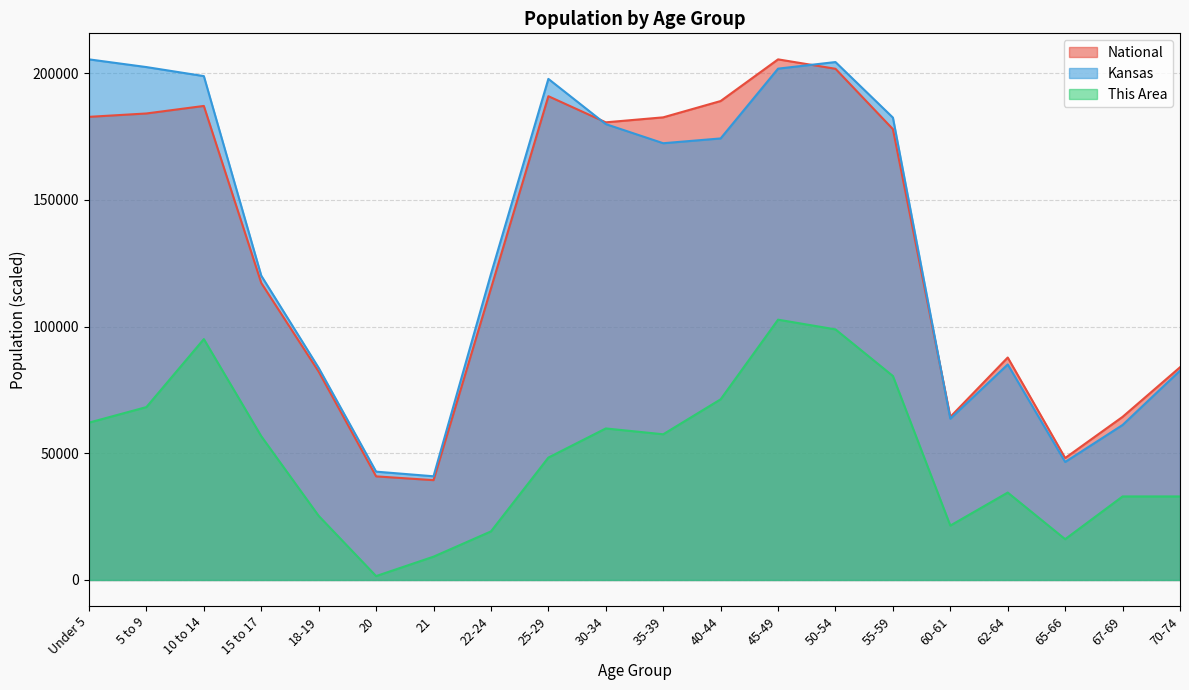

Rank the categories by National value from lowest to highest.

21, 20, 65-66, 60-61, 67-69, 18-19, 70-74, 62-64, 22-24, 15 to 17, 55-59, 30-34, 35-39, Under 5, 5 to 9, 10 to 14, 40-44, 25-29, 50-54, 45-49